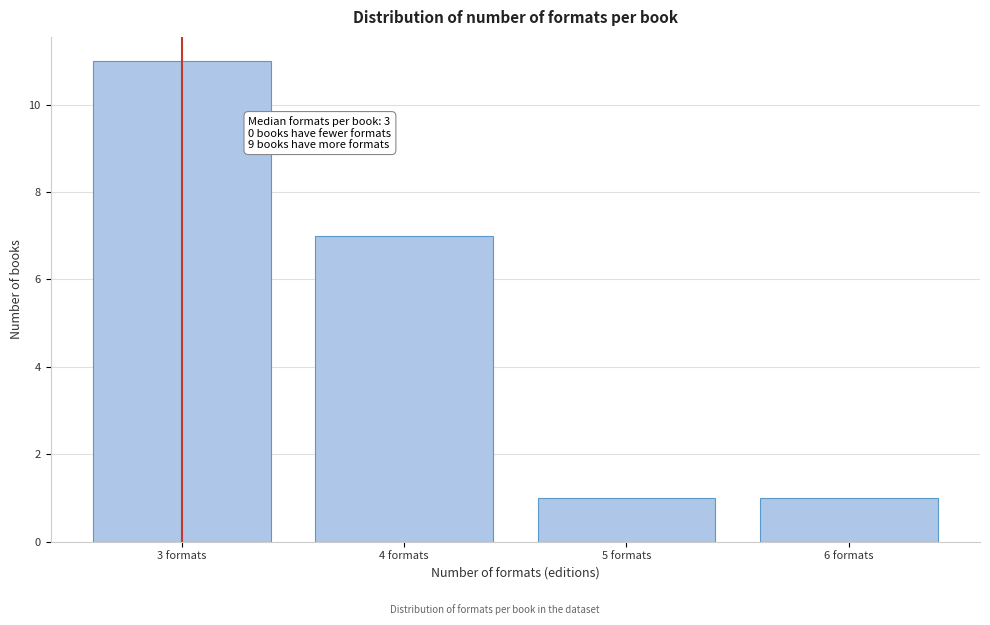

Reading right to left, list all the values displayed in this chart.

6 formats=1	5 formats=1	4 formats=7	3 formats=11